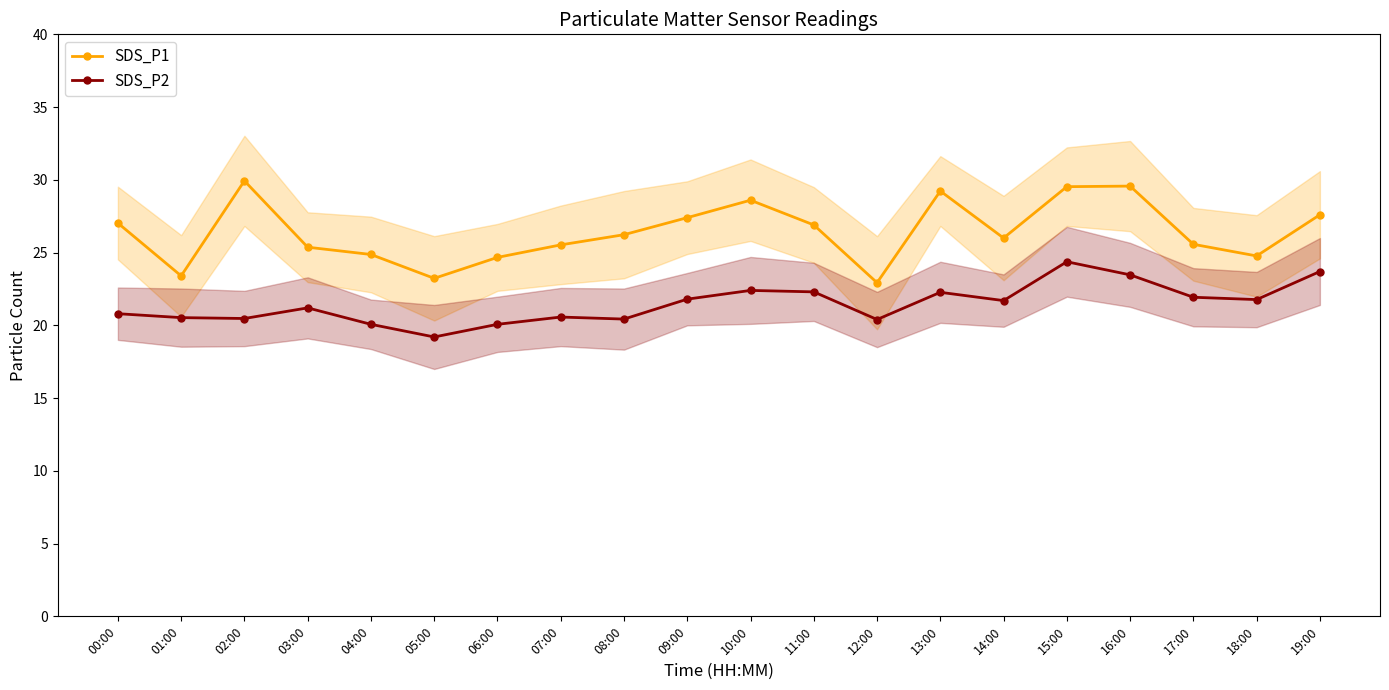

Which series changed the most between 05:00 and 06:00?

SDS_P1